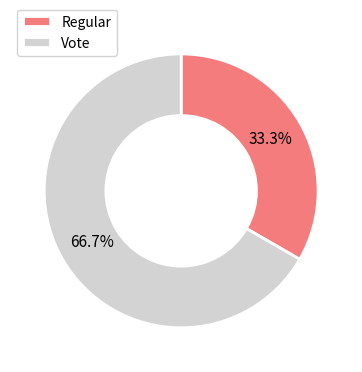

Rank the categories by value from lowest to highest.

Regular, Vote